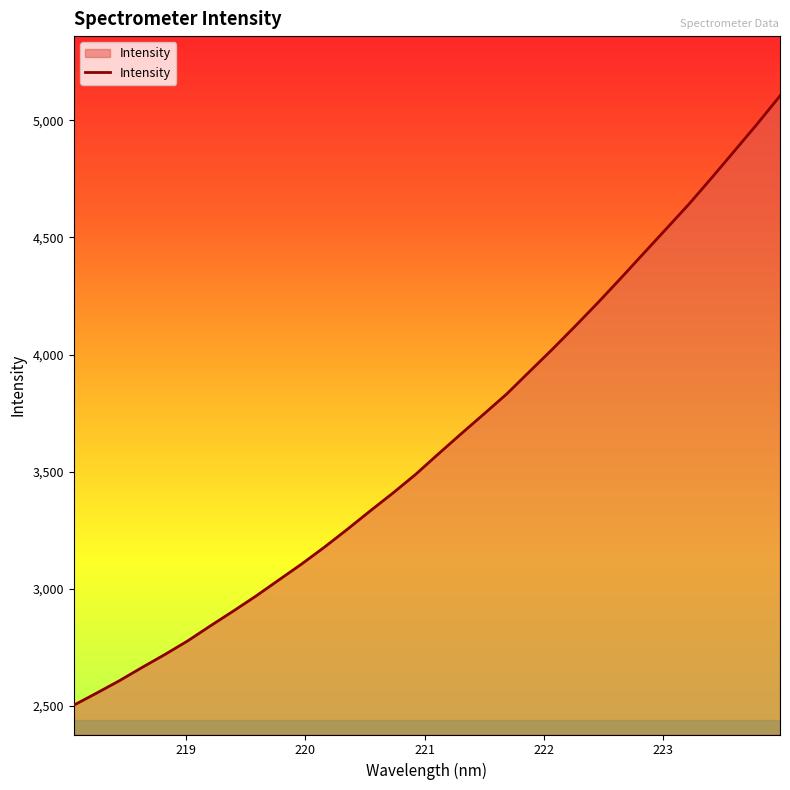

What is the sum of all values?

116106.9